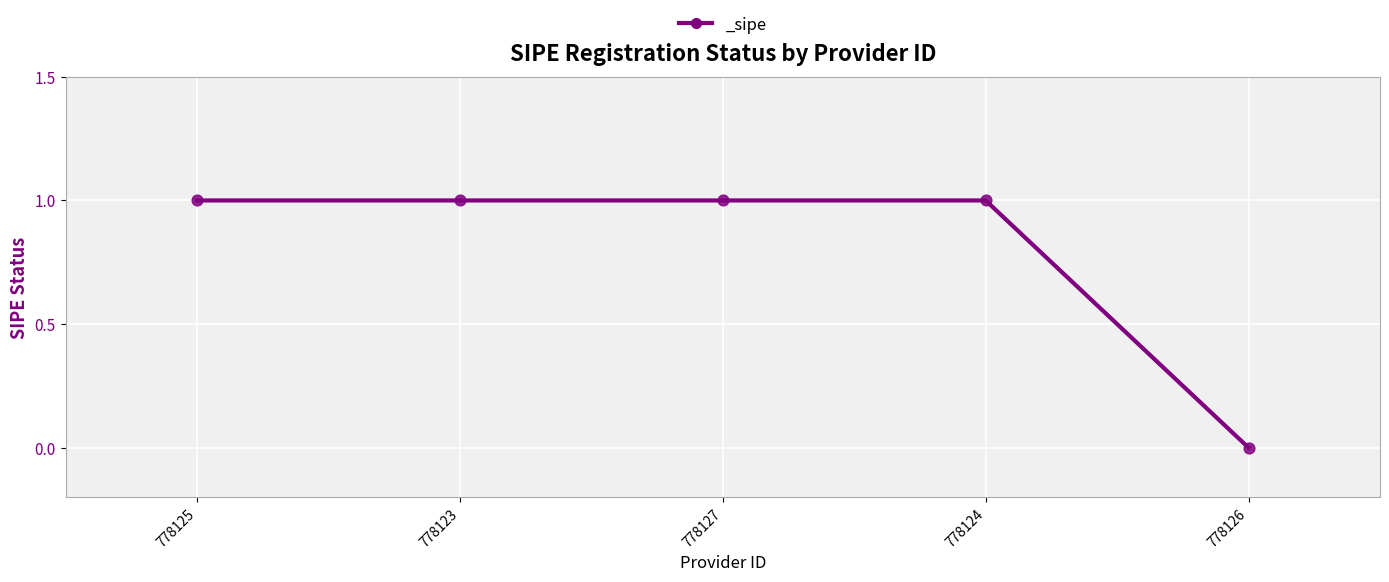

Which has a higher value, 778126 or 778127?

778127